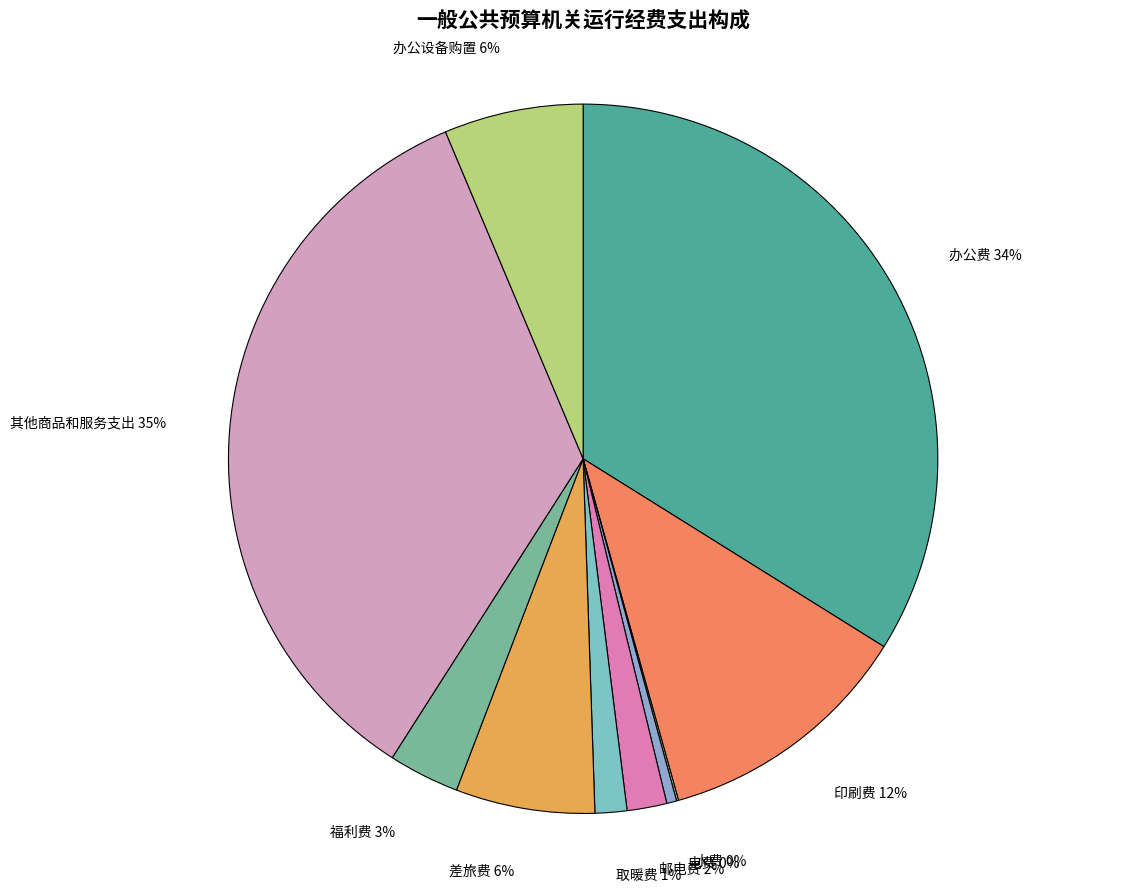

True or false: 印刷费 12% accounts for 17% of the total.

False